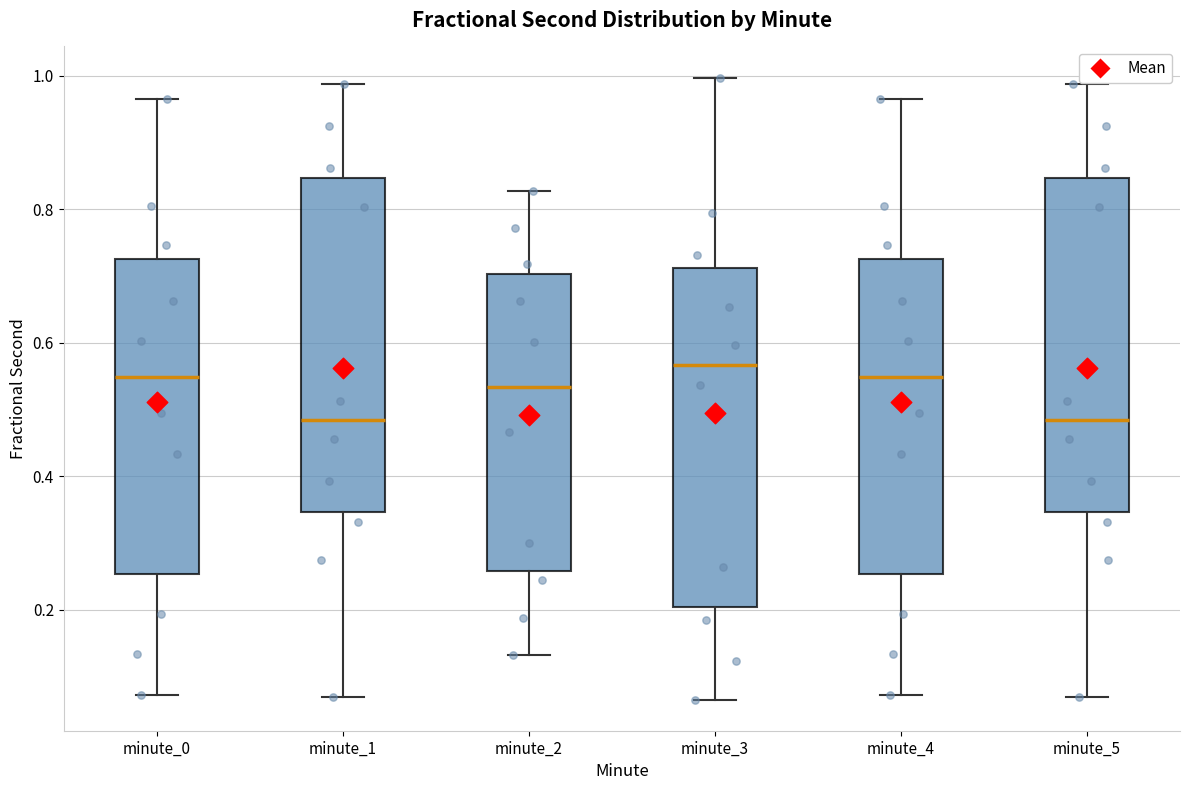

Where does the upper whisker of the box for minute_1 end on the y-axis? The values are not printed on the chart, so give them approximately, as read against the axis.

0.98